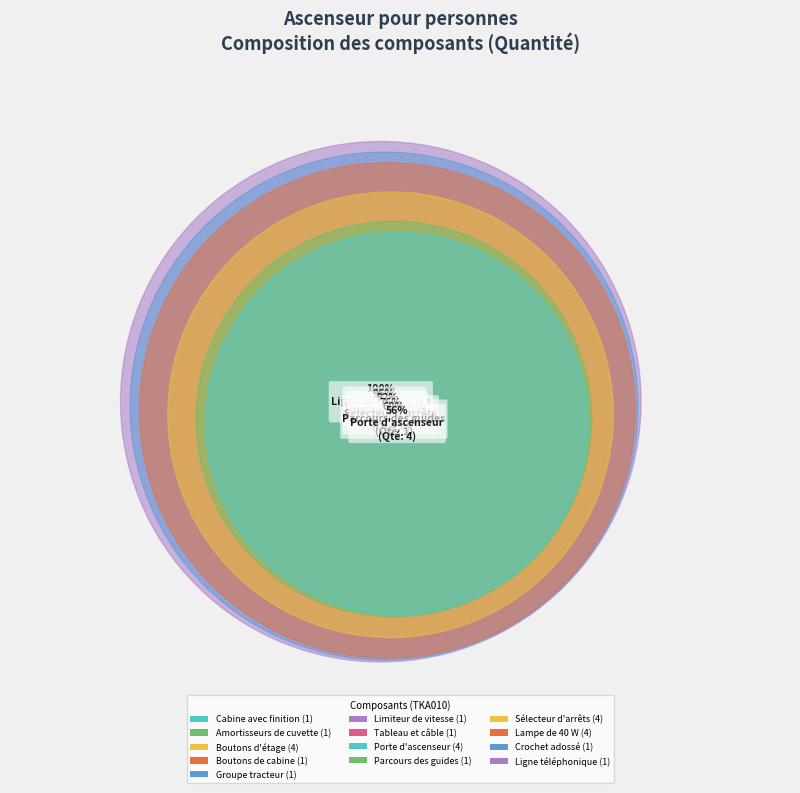

To the nearest percent, what percentage of the pie is Tableau et câble?

4%